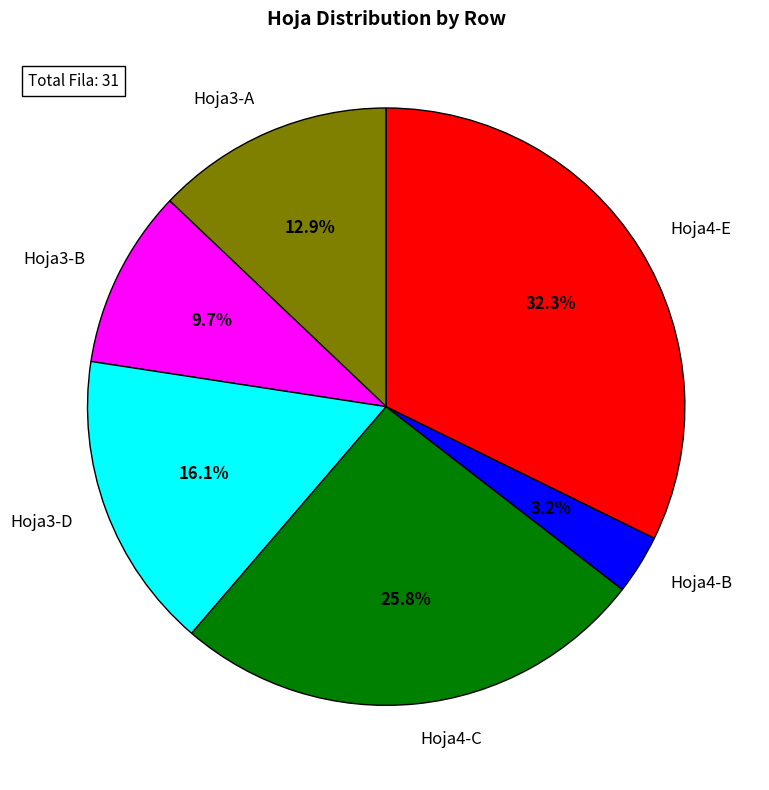

Is there a majority slice in this chart?

No